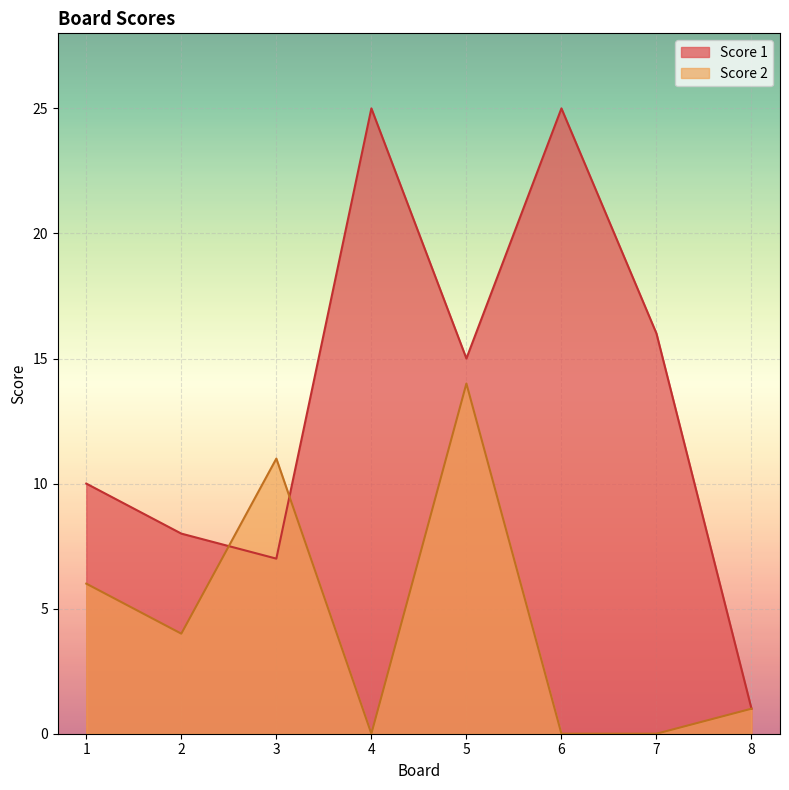

How many lines are shown in the chart?

2